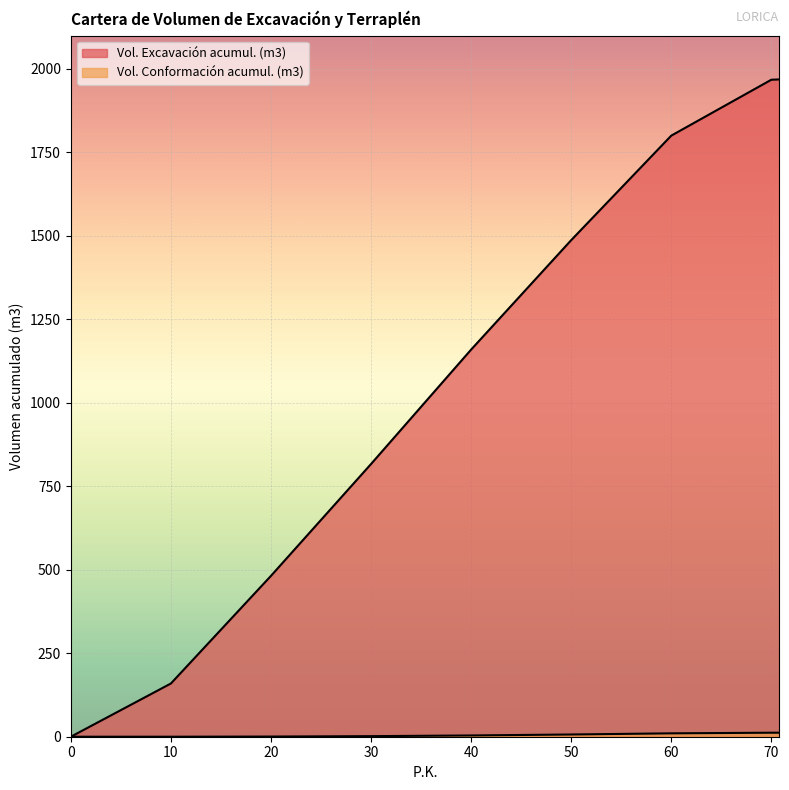

What is the average value of the Vol. Conformación acumul. (m3) series?

5.2